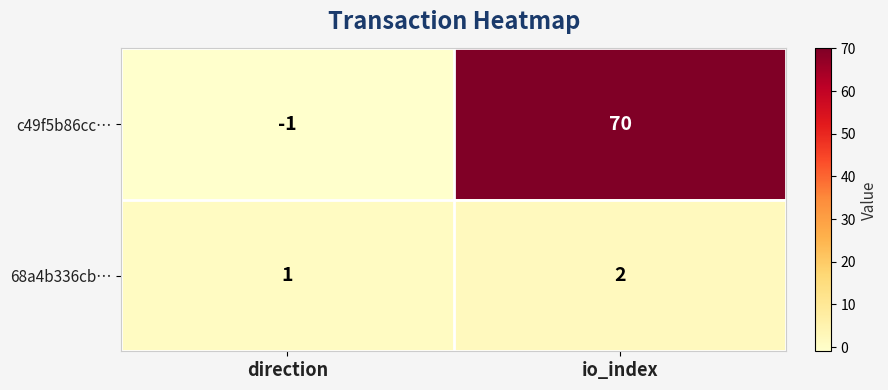

Rank the series by their average value, from highest to lowest.

c49f5b86cc…, 68a4b336cb…